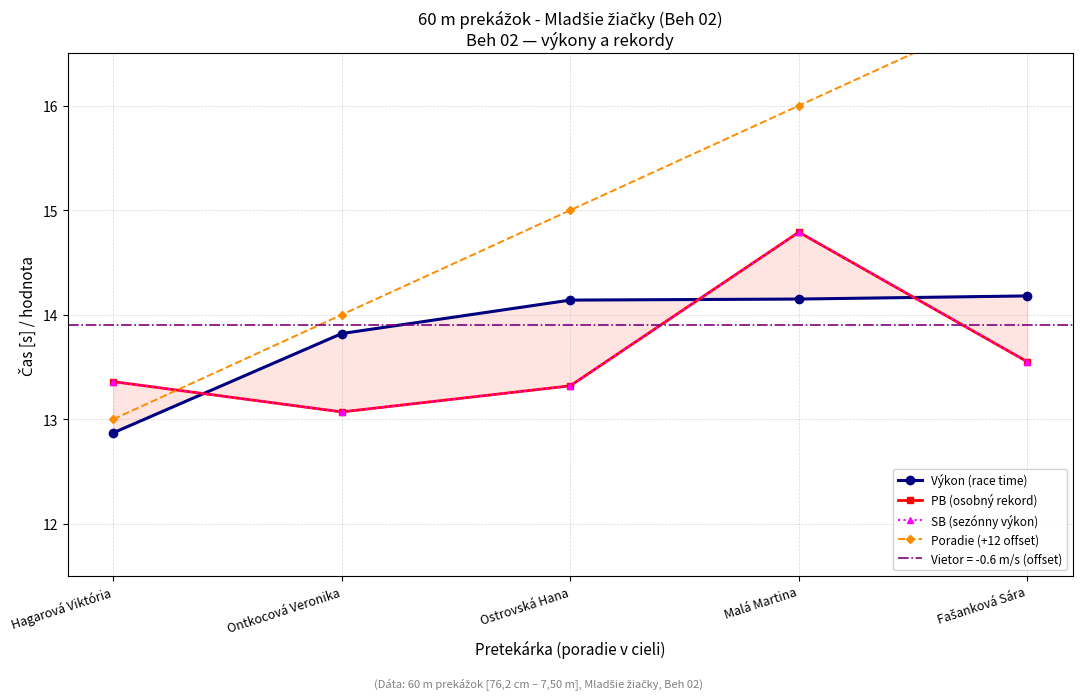

Which series has the largest total across all categories?

Poradie (+12 offset)